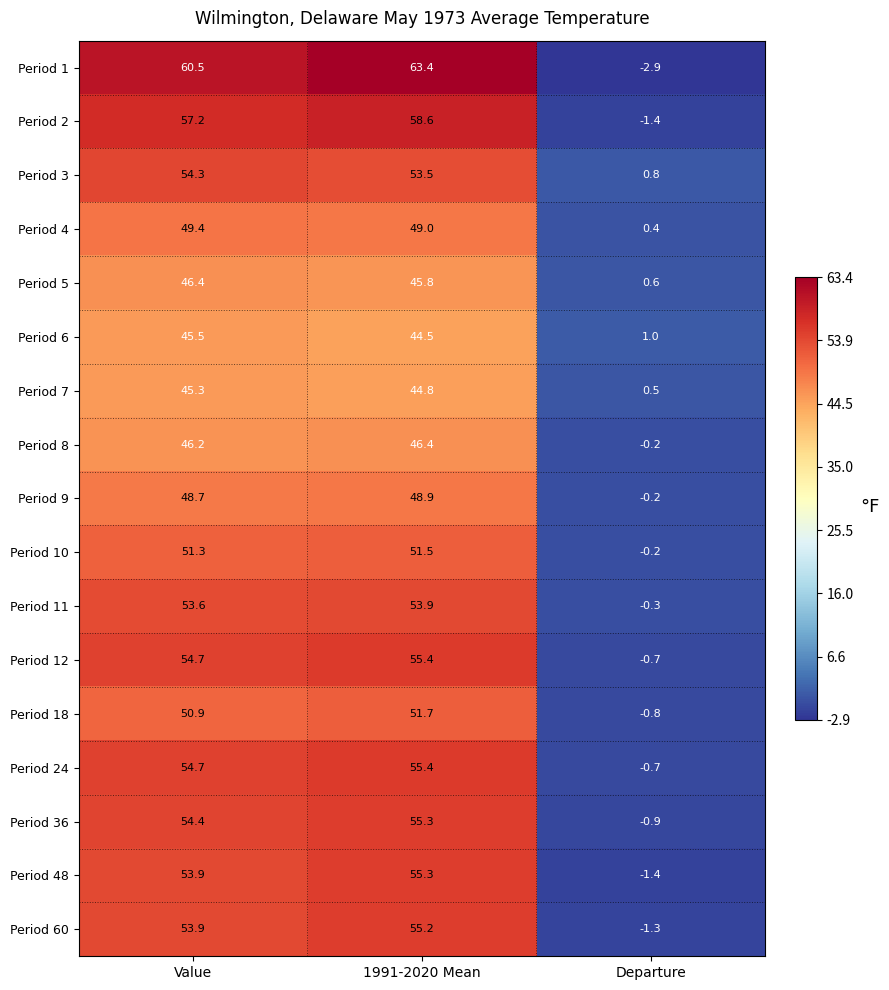

What is the greatest value displayed?

63.4